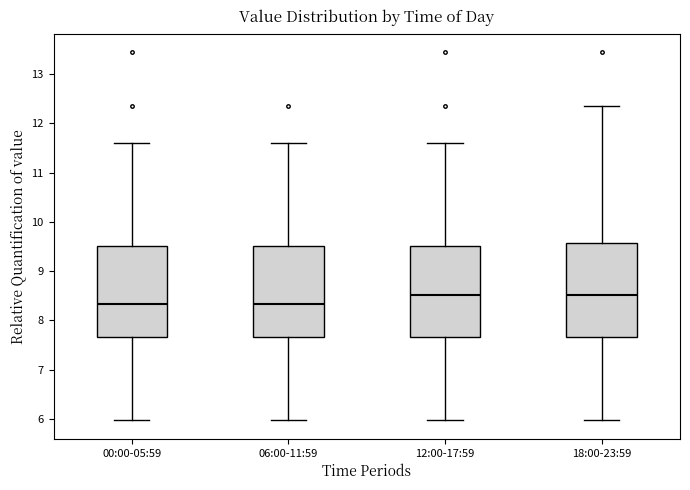

Where does the median line of the box for 06:00-11:59 sit on the y-axis? The values are not printed on the chart, so give them approximately, as read against the axis.

8.3